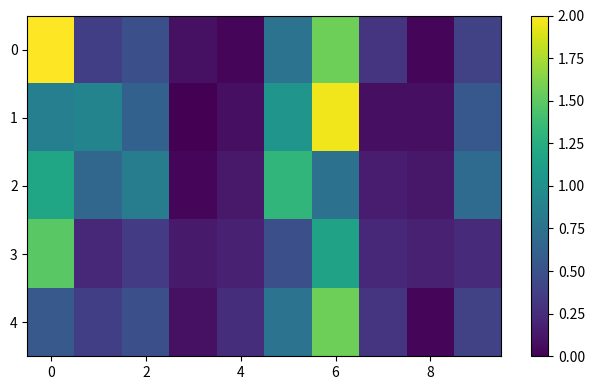

Reading left to right, what are all the values shown in this chart?

0: 2.0	0.4	0.5	0.1	0.0	0.8	1.6	0.3	0.0	0.4
1: 0.9	0.9	0.6	0.0	0.1	1.0	2.0	0.1	0.1	0.5
2: 1.2	0.7	0.9	0.0	0.1	1.3	0.7	0.2	0.1	0.7
3: 1.5	0.2	0.3	0.1	0.2	0.5	1.2	0.2	0.2	0.2
4: 0.6	0.4	0.5	0.1	0.3	0.8	1.6	0.3	0.0	0.4